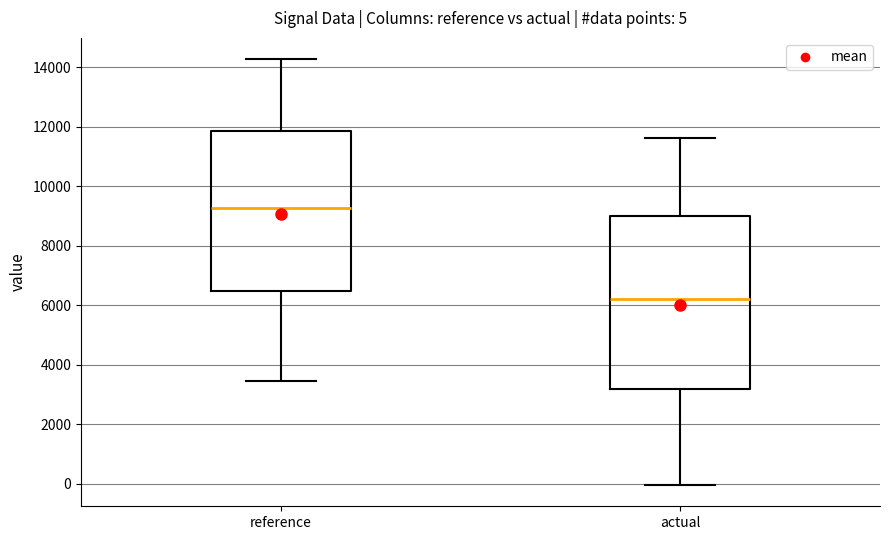

Comparing the boxes themselves (not the whiskers), which one is the tallest?

actual